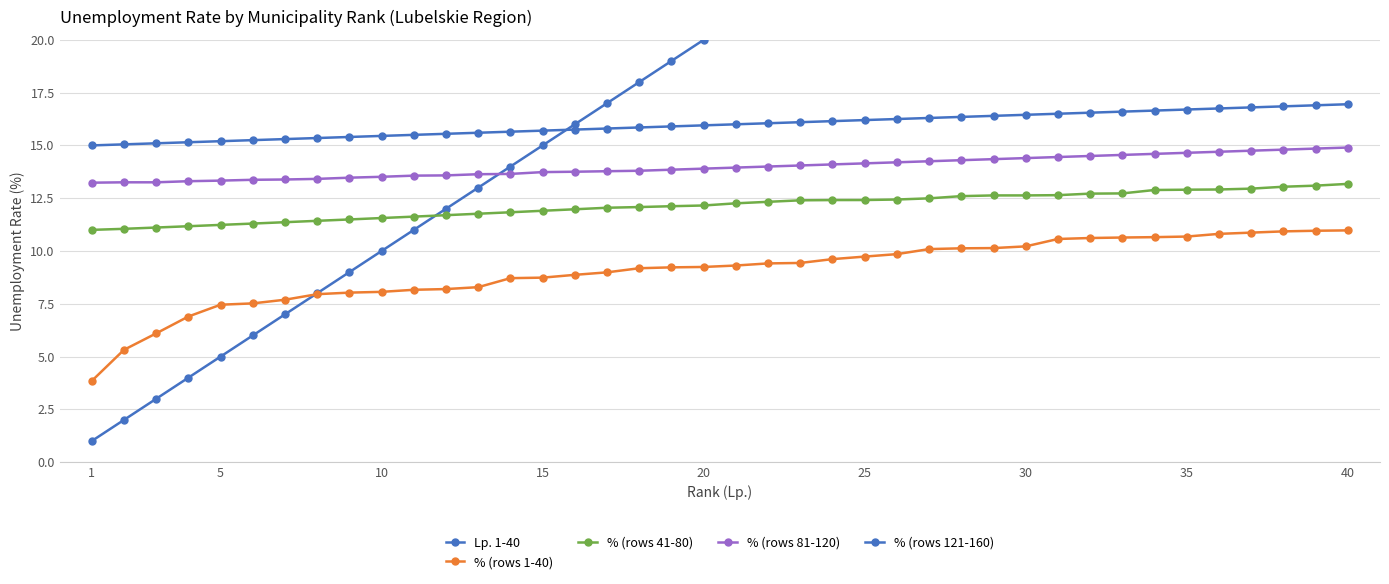

True or false: % (rows 121-160) and % (rows 81-120) intersect in this chart.

False